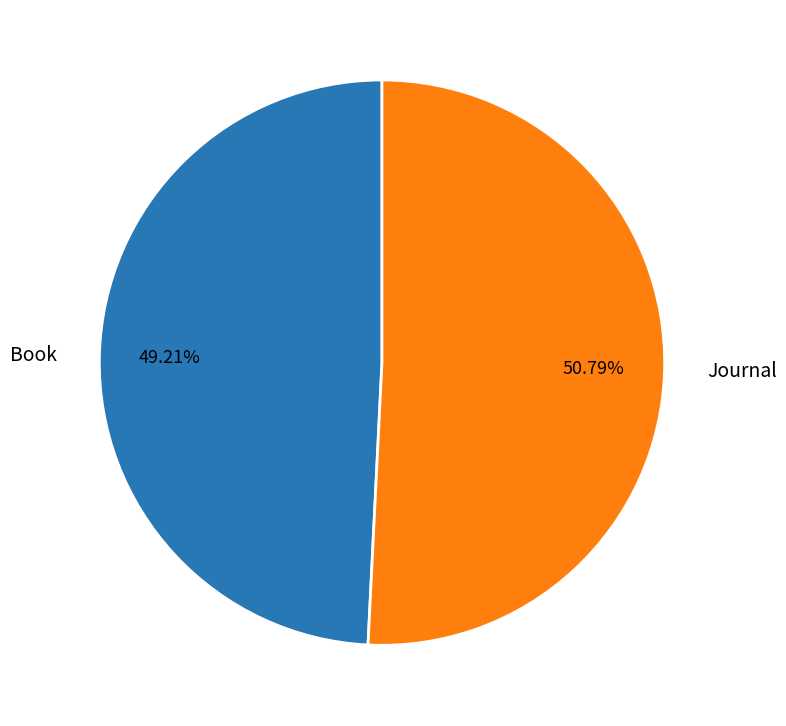

Which category has the biggest portion of the pie?

Journal